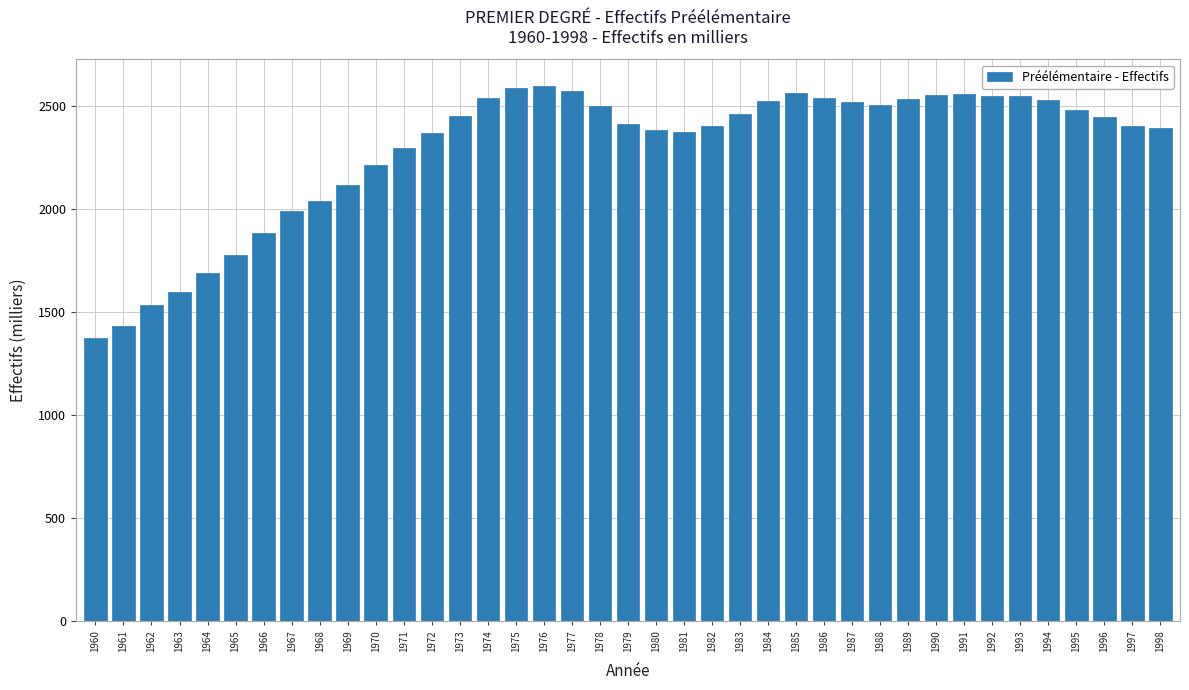

What is the maximum value shown in the chart?

2598.7